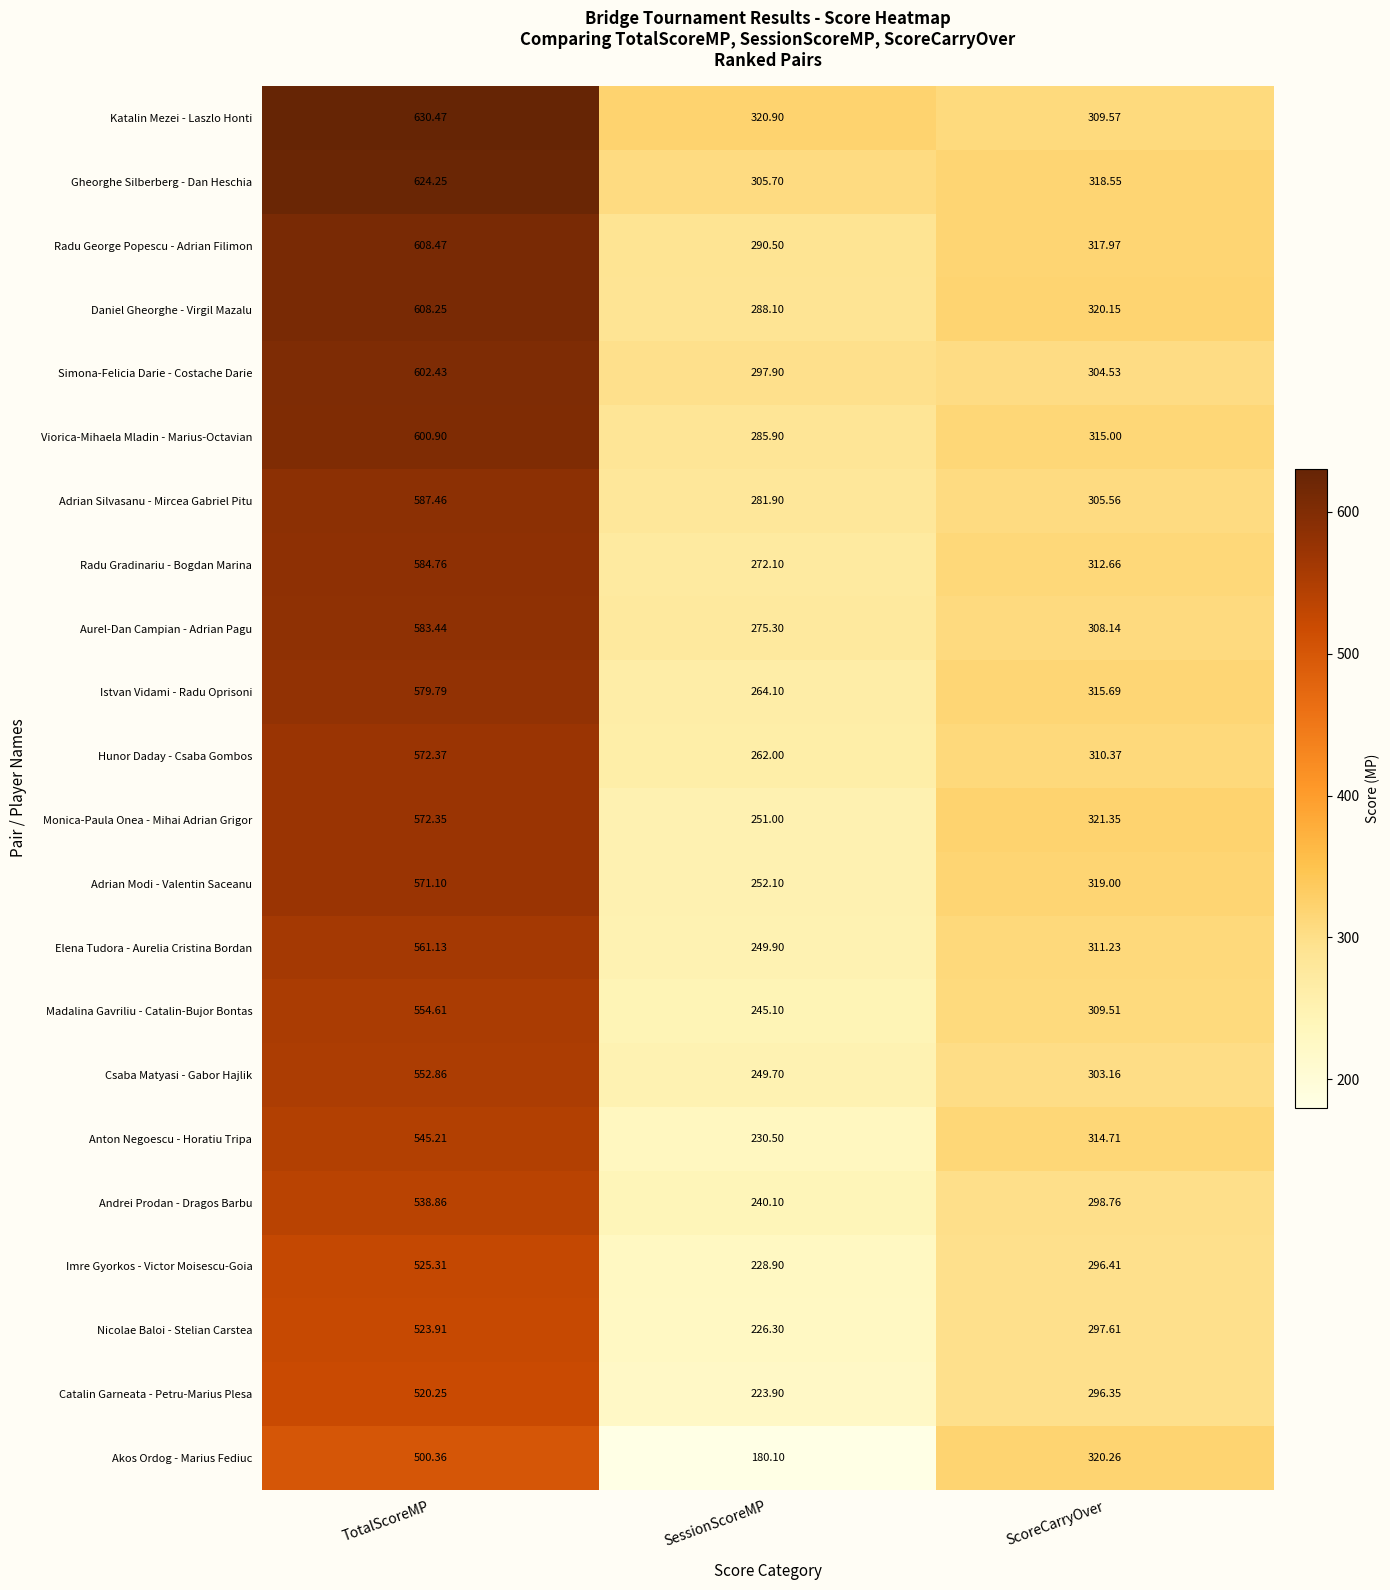

At which label is Simona-Felicia Darie - Costache Darie closest to 450?

ScoreCarryOver